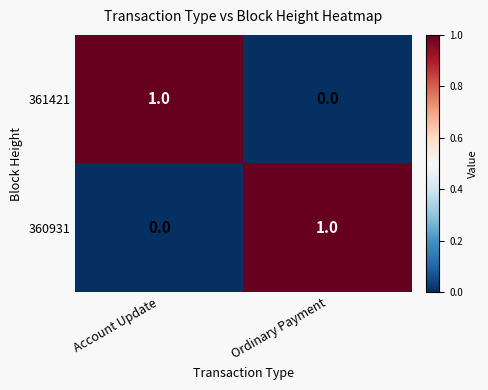

The 360931 series shows 2 at Ordinary Payment. True or false?

False